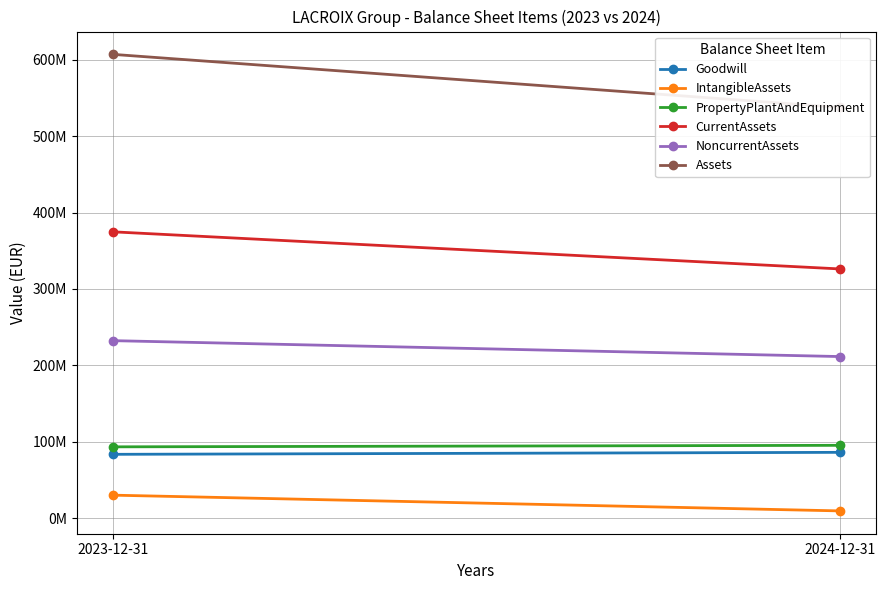

What is the total value across all series at 2024-12-31?

1266256000